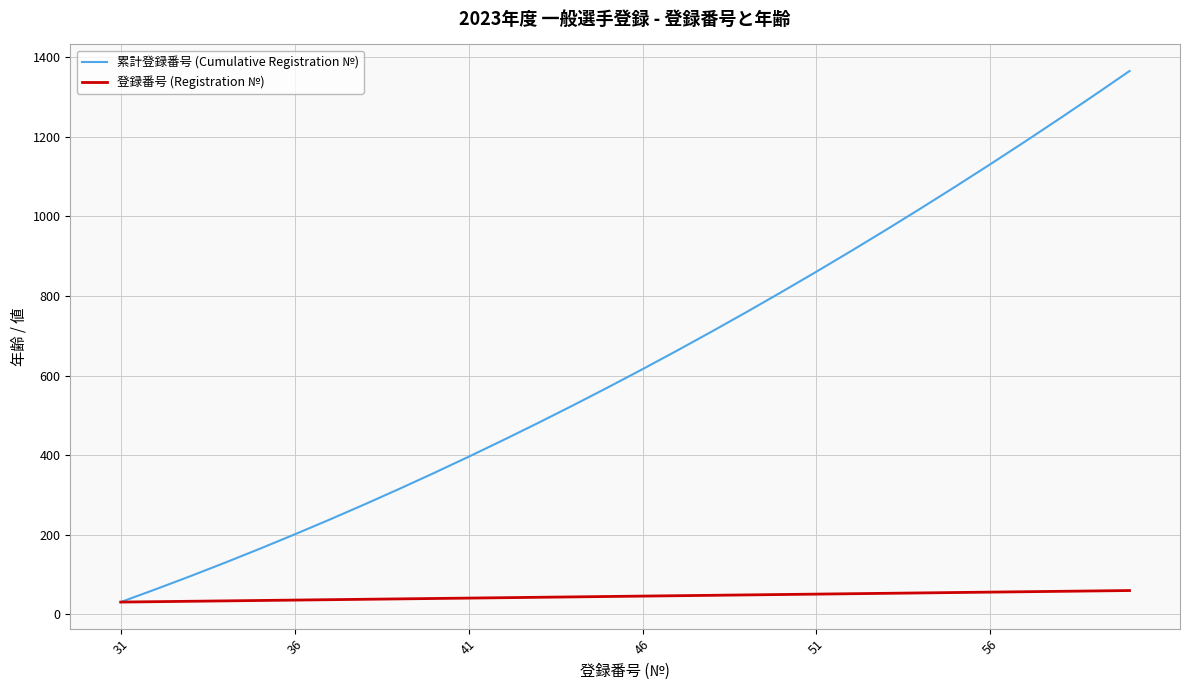

Which series has the largest range (max minus min)?

累計登録番号 (Cumulative Registration №)